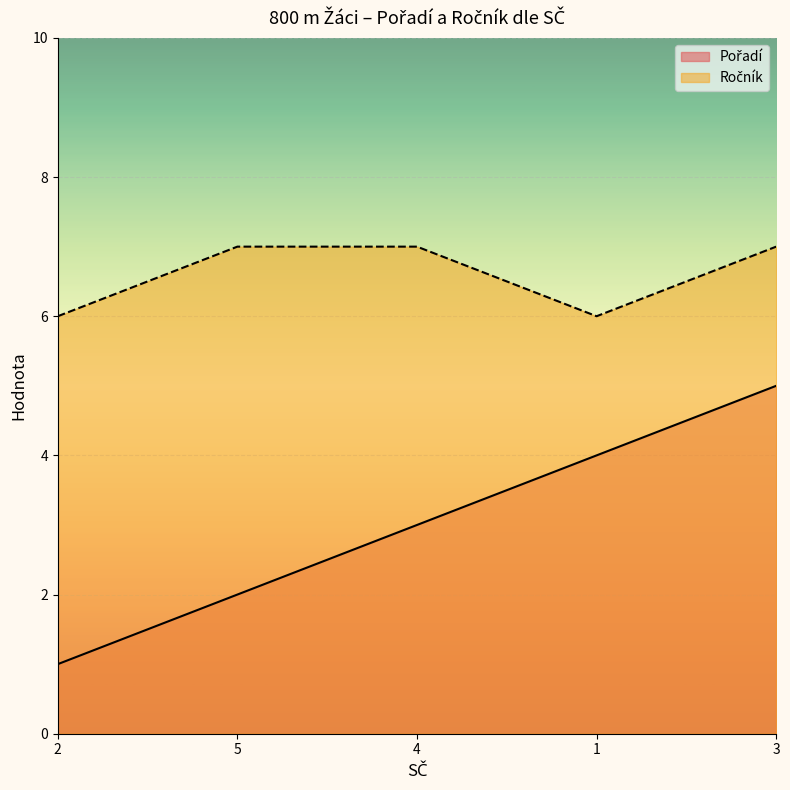

Which series has the largest total across all categories?

Ročník